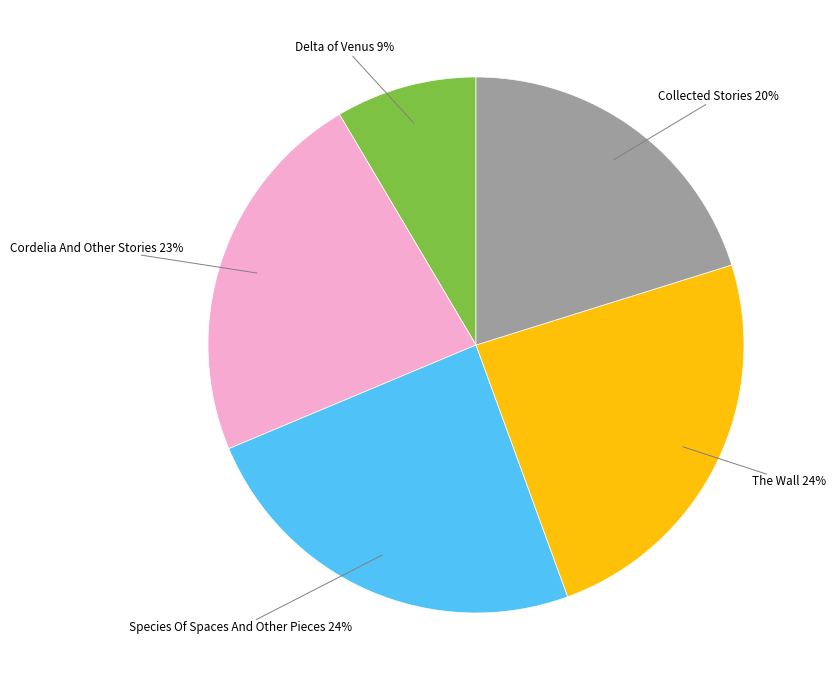

Is there a majority slice in this chart?

No